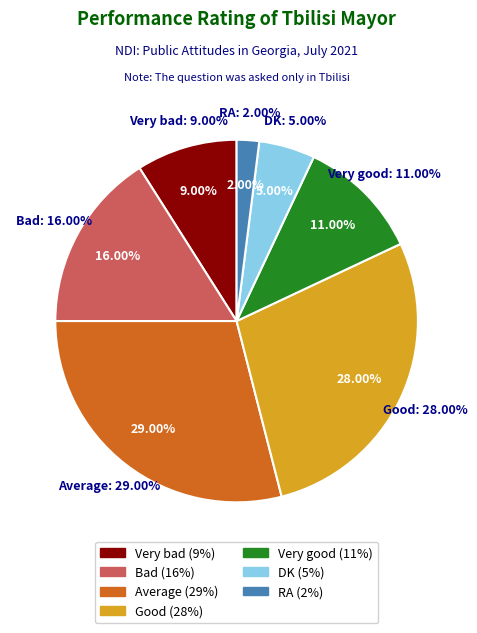

How many slices are in this pie chart?

7